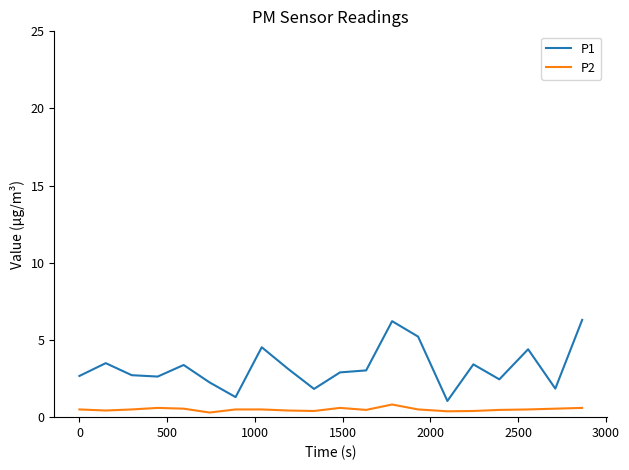

Which series has the largest range (max minus min)?

P1